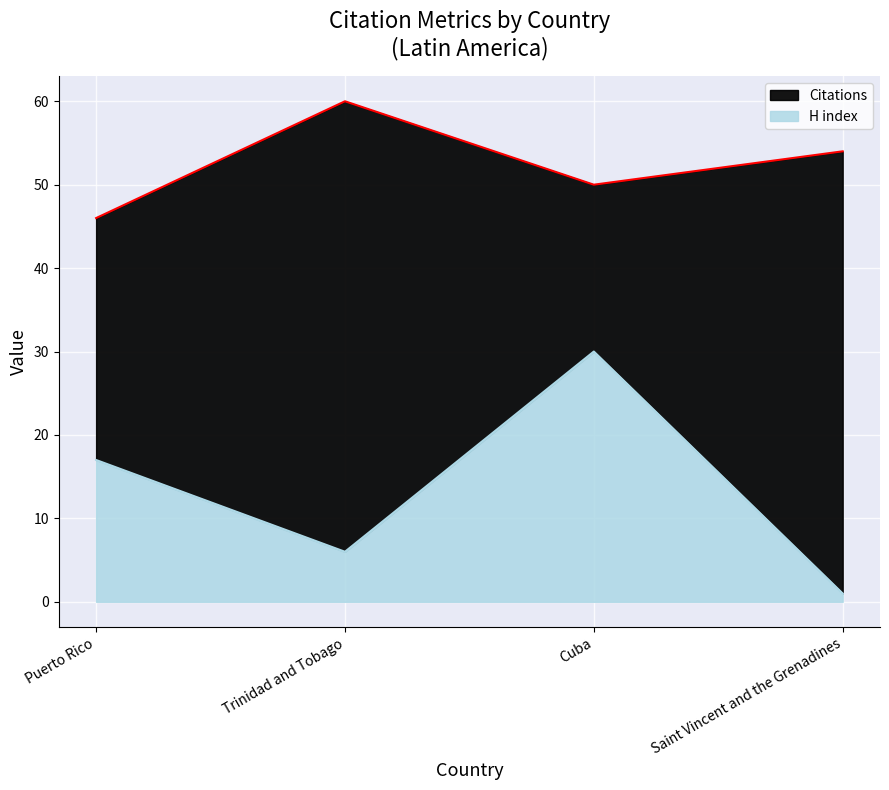

Read the Citations value at Puerto Rico, to the nearest 5.

45